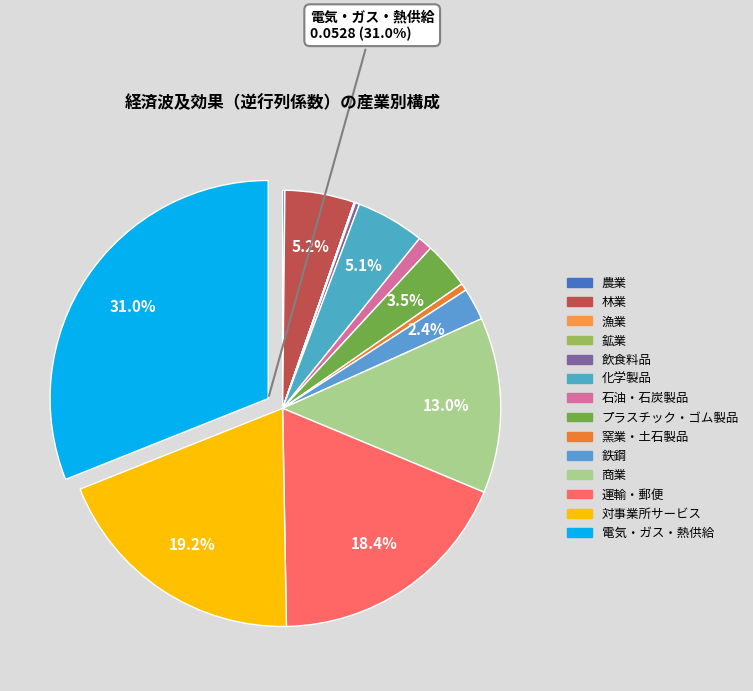

Which slice is the largest?

電気・ガス・熱供給